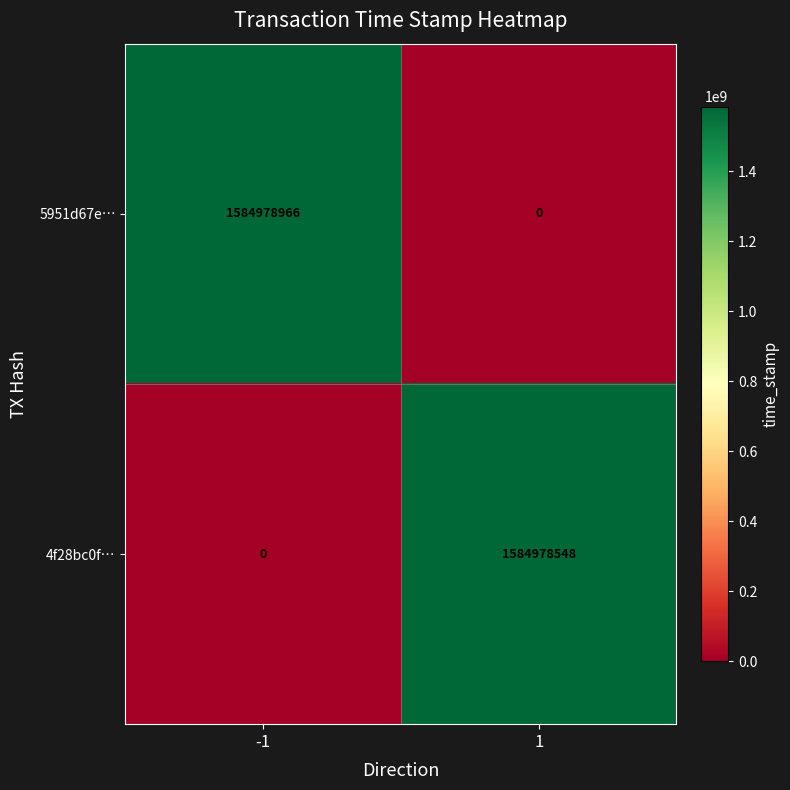

Reading right to left, list all the values displayed in this chart.

5951d67e…: 1=0	-1=1584978966
4f28bc0f…: 1=1584978548	-1=0